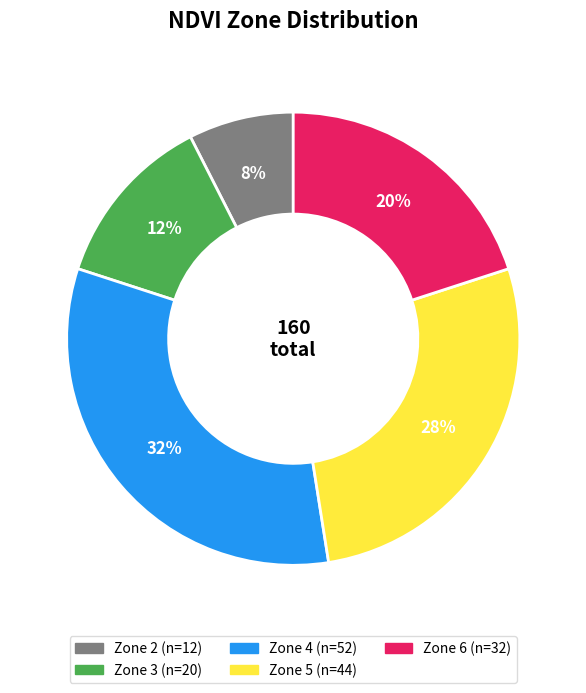

Between Zone 4 and Zone 6, which is larger?

Zone 4